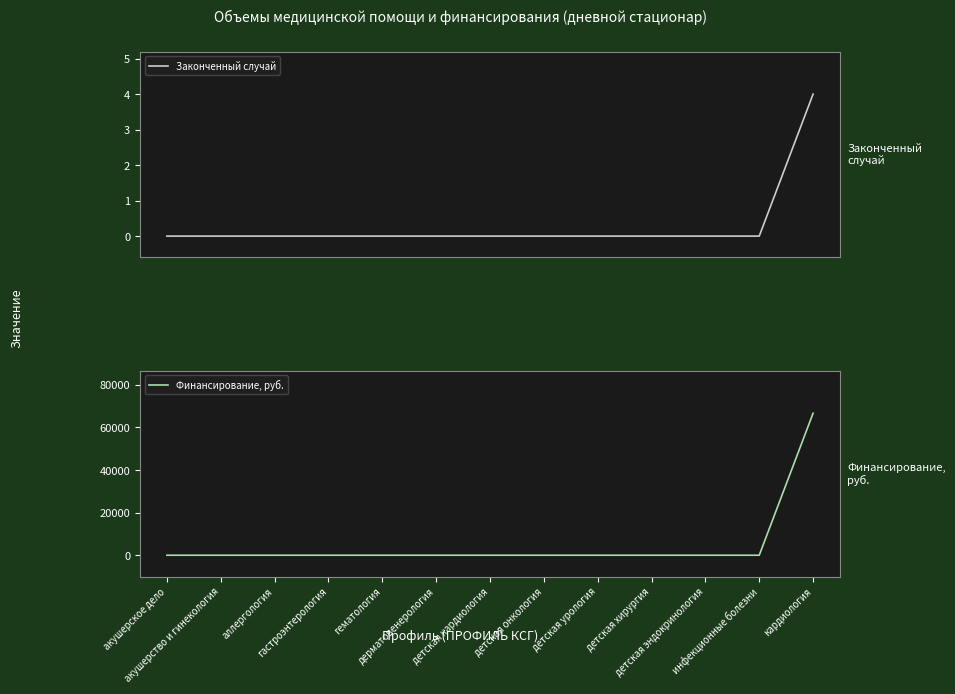

Between акушерство и гинекология and детская урология, which series saw the biggest shift?

Законченный случай